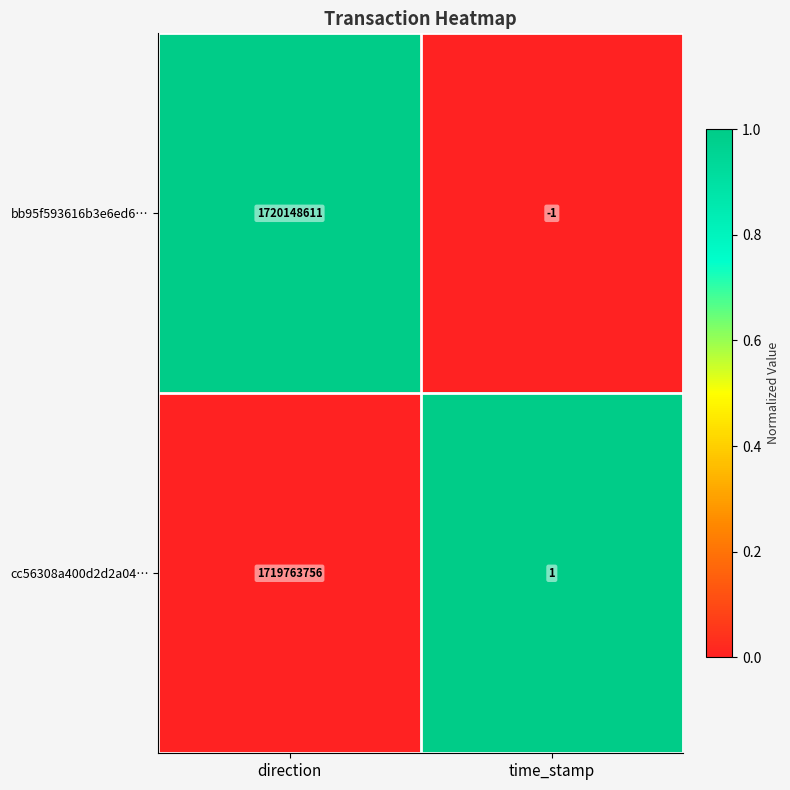

Rank the series at direction from lowest to highest value.

cc56308a400d2d2a04…, bb95f593616b3e6ed6…